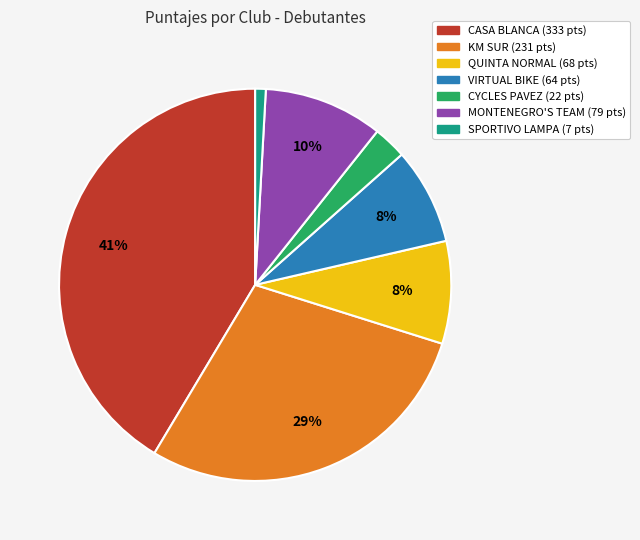

Is there any slice that represents more than half of the pie?

No